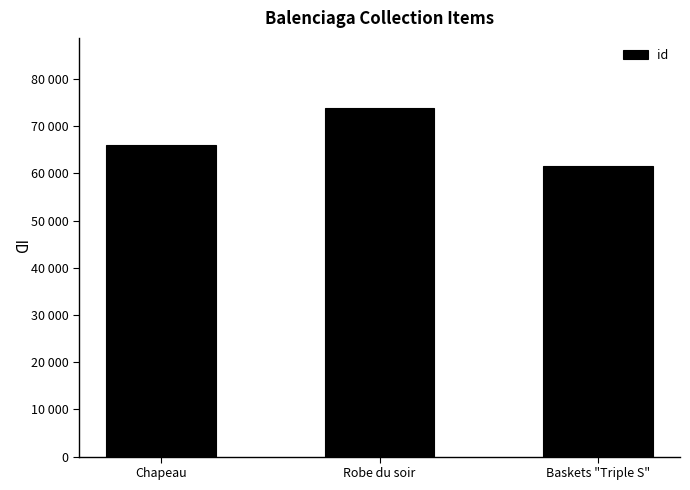

What is the label of the 3rd bar from the right?

Chapeau